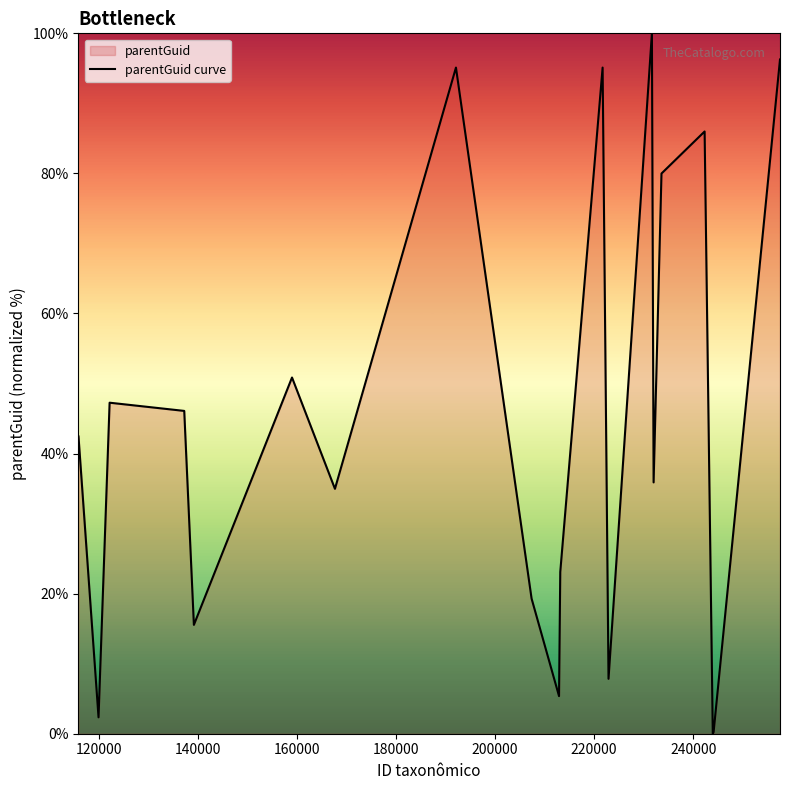

What is the maximum value shown in the chart?

100.0